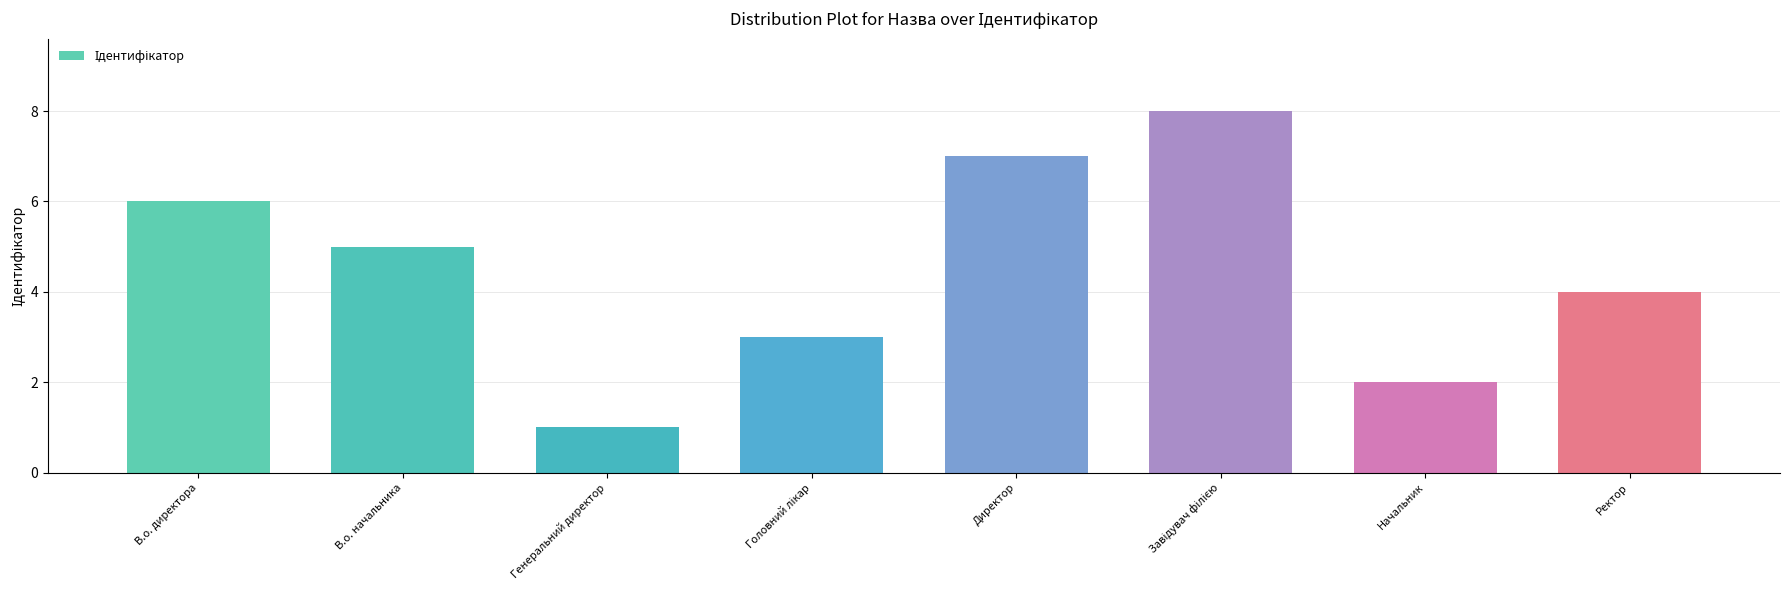

What is the sum of all values?

36